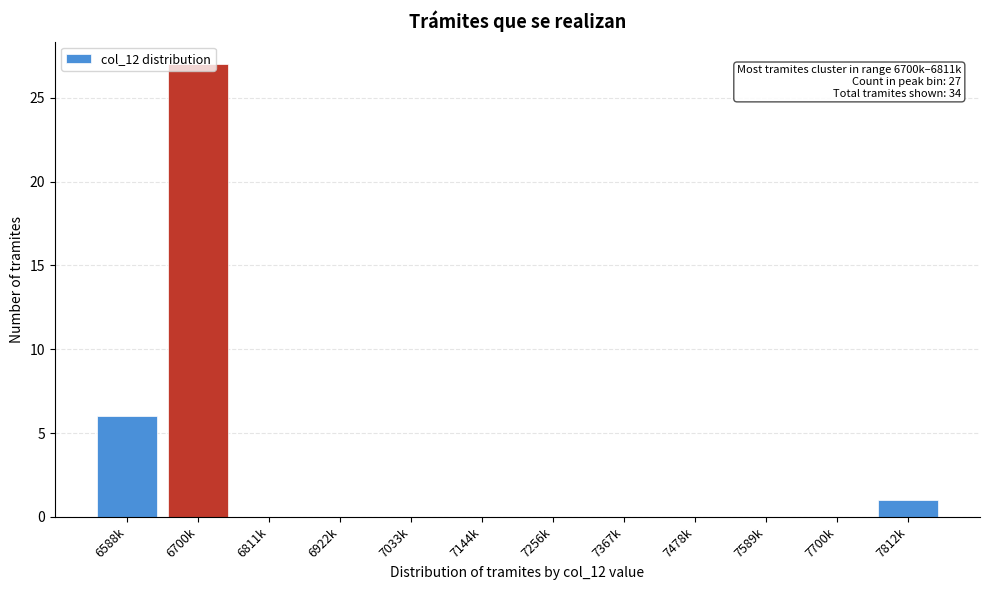

What is the greatest value displayed?

27